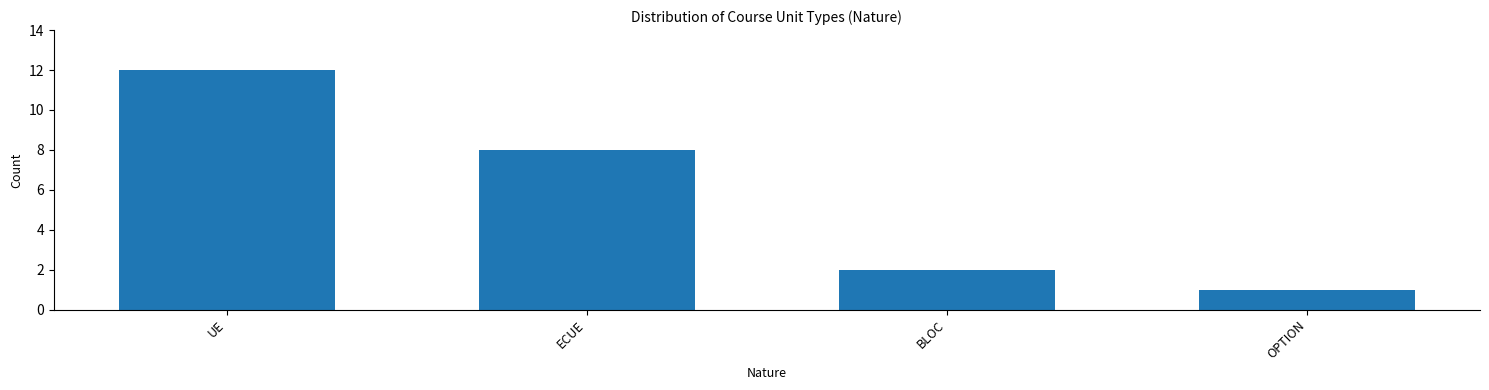

Reading left to right, what are all the values shown in this chart?

UE=12	ECUE=8	BLOC=2	OPTION=1